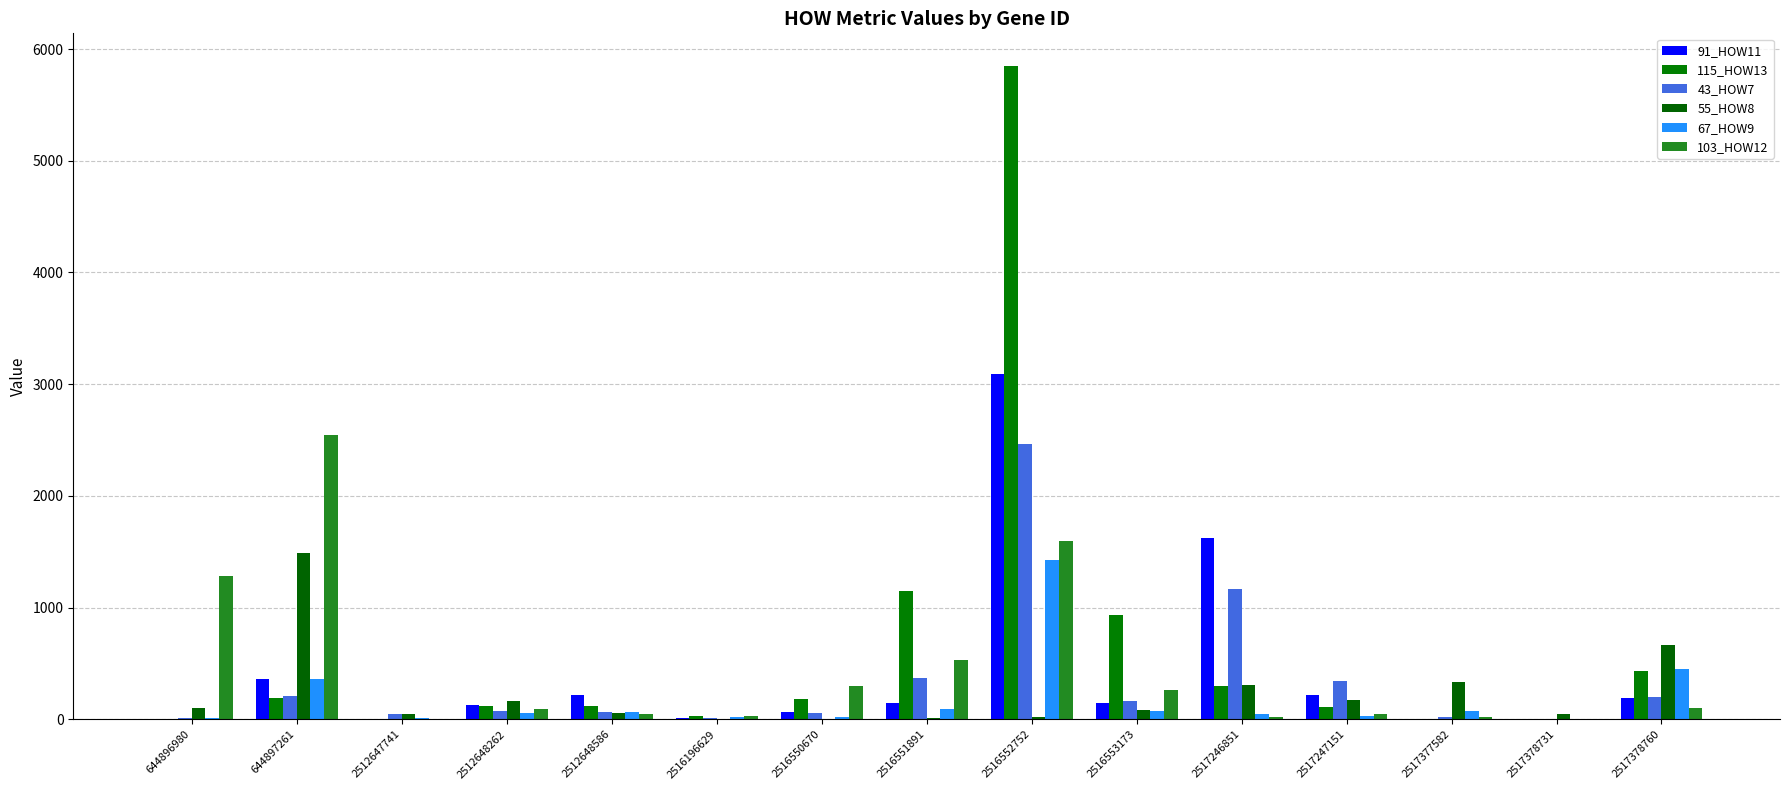

How many series are shown in this chart?

6